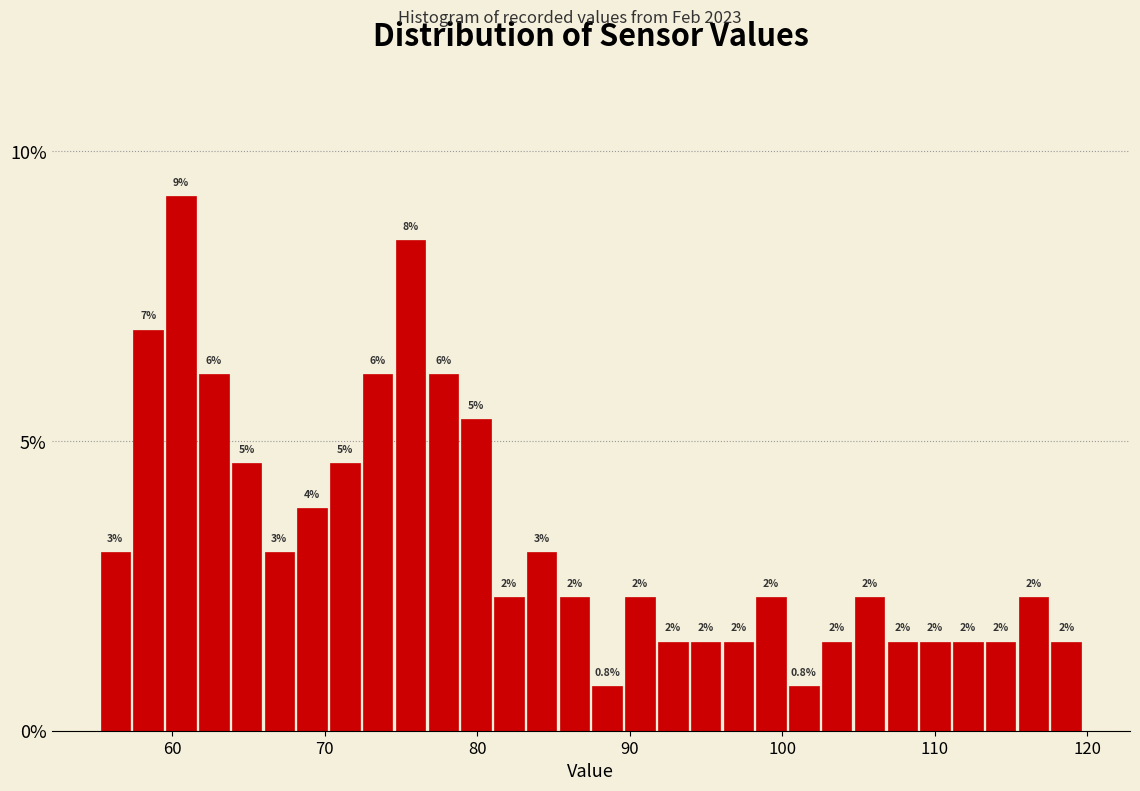

Around what value on the x-axis is the tallest bar? Give the approximate position of its centre, as read against the axis.

61